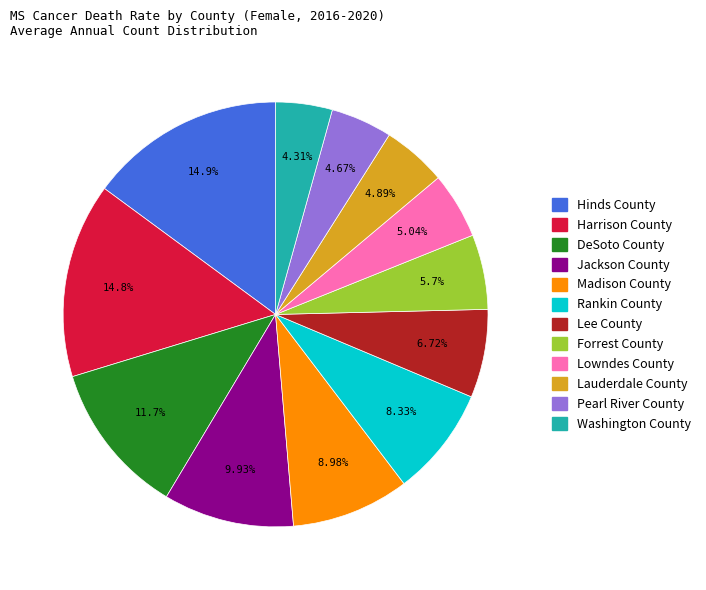

Count the number of slices in the pie.

12